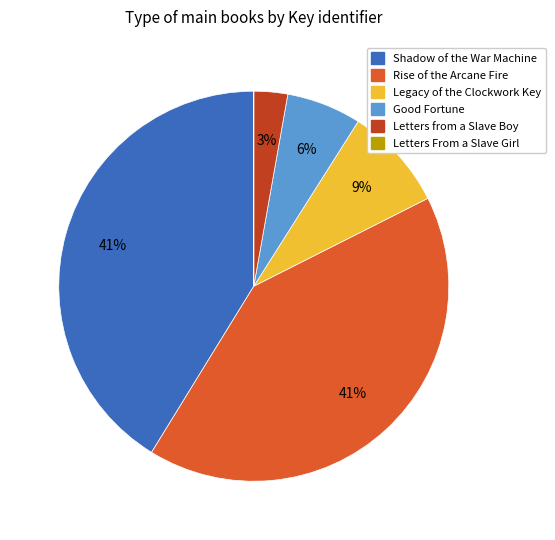

To the nearest percent, what is the average slice percentage?

17%